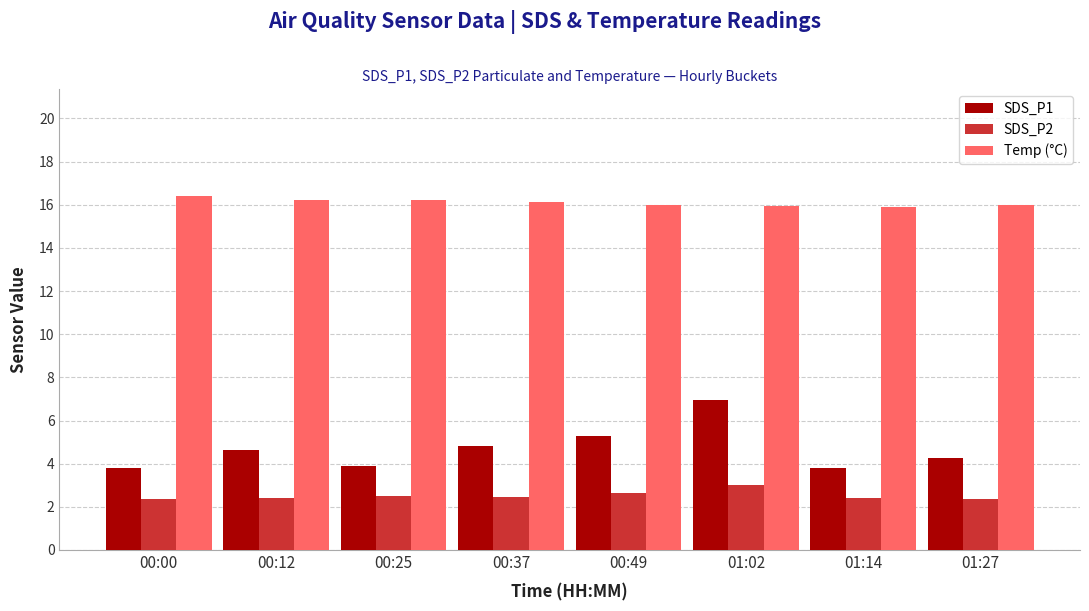

What is the spread (max minus min) of values at 01:27?

13.6